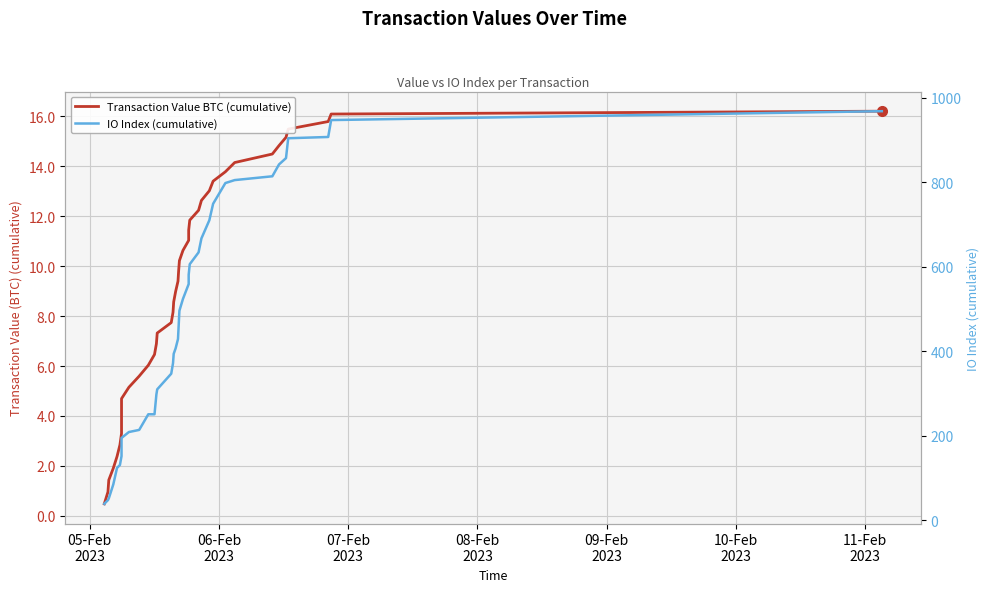

What is the value of the Transaction Value BTC (cumulative) point at the 3rd from the left?

1.4